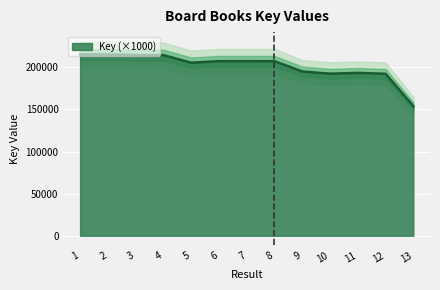

List the labels in order of value, smallest first.

13, 12, 10, 11, 9, 5, 8, 6, 7, 4, 3, 2, 1